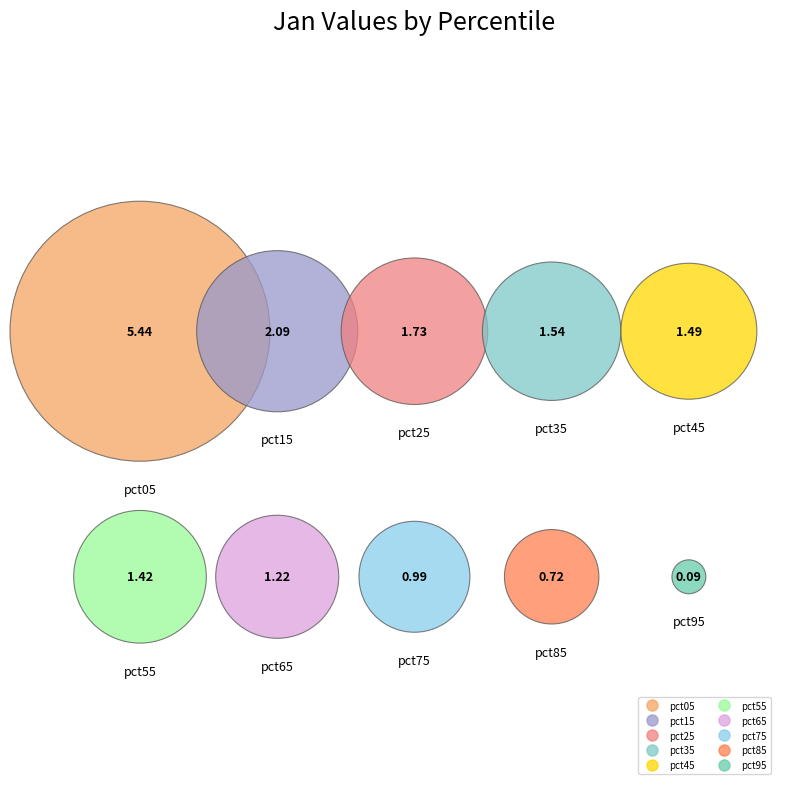

To the nearest percent, what percentage of the pie is pct95?

1%